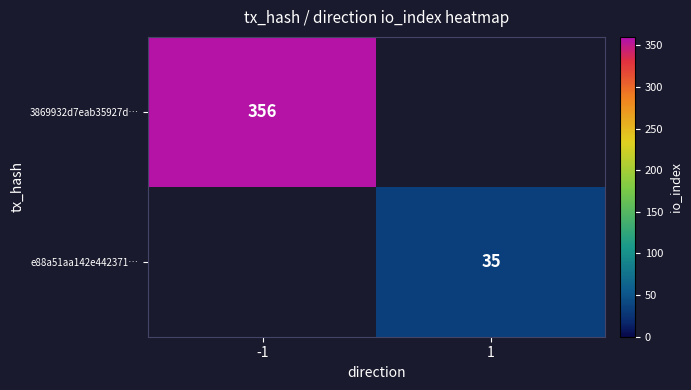

The value of 3869932d7eab35927d… at -1 is 205. True or false?

False